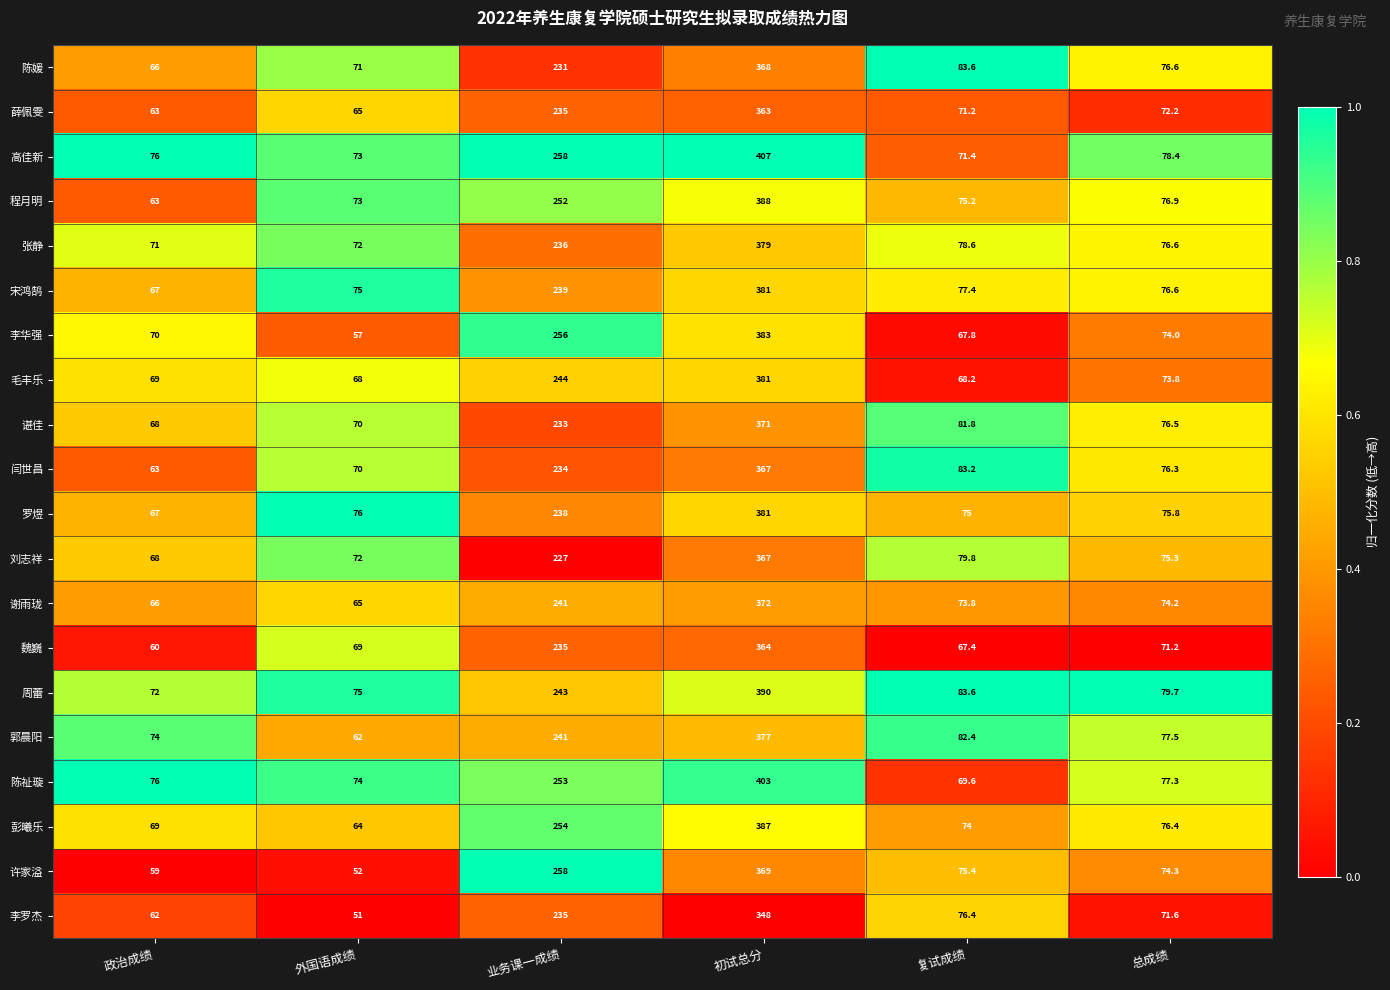

True or false: 李罗杰 has a value of 62.0 at 政治成绩.

True